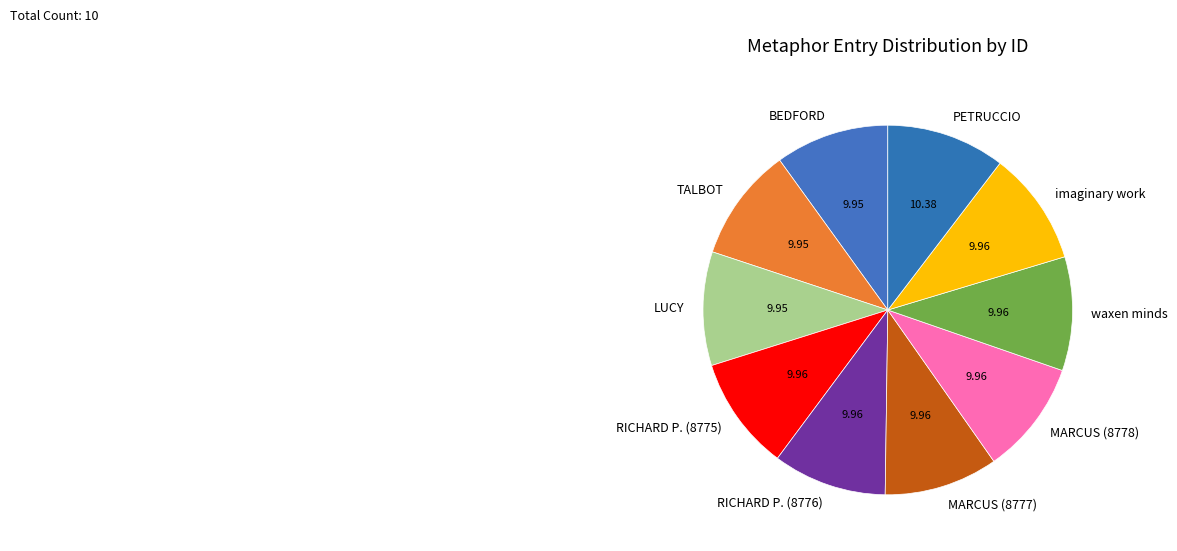

What is the ratio of the value at MARCUS (8778) to the value at MARCUS (8777)?

1.0